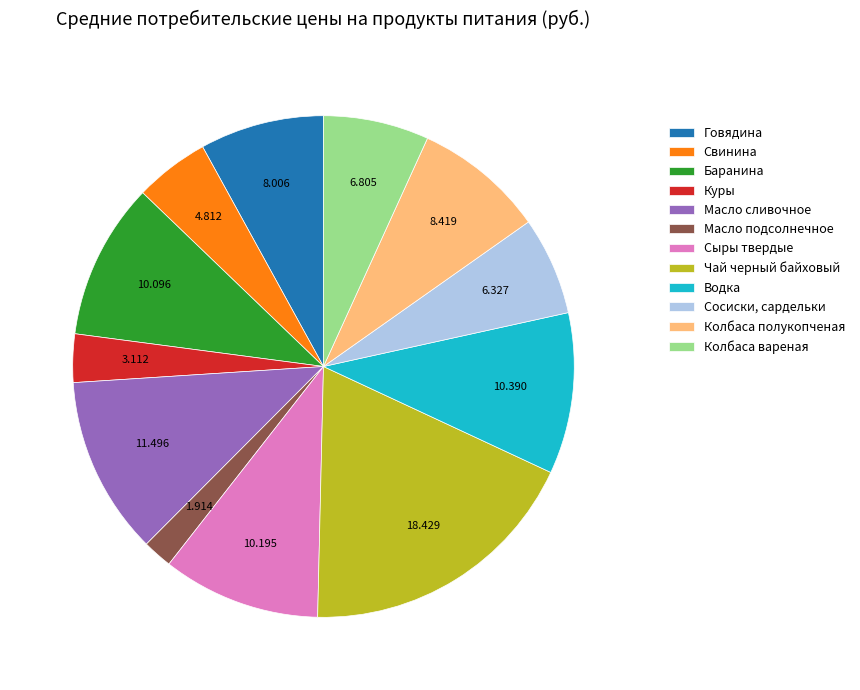

What is the largest slice in the pie chart?

Чай черный байховый